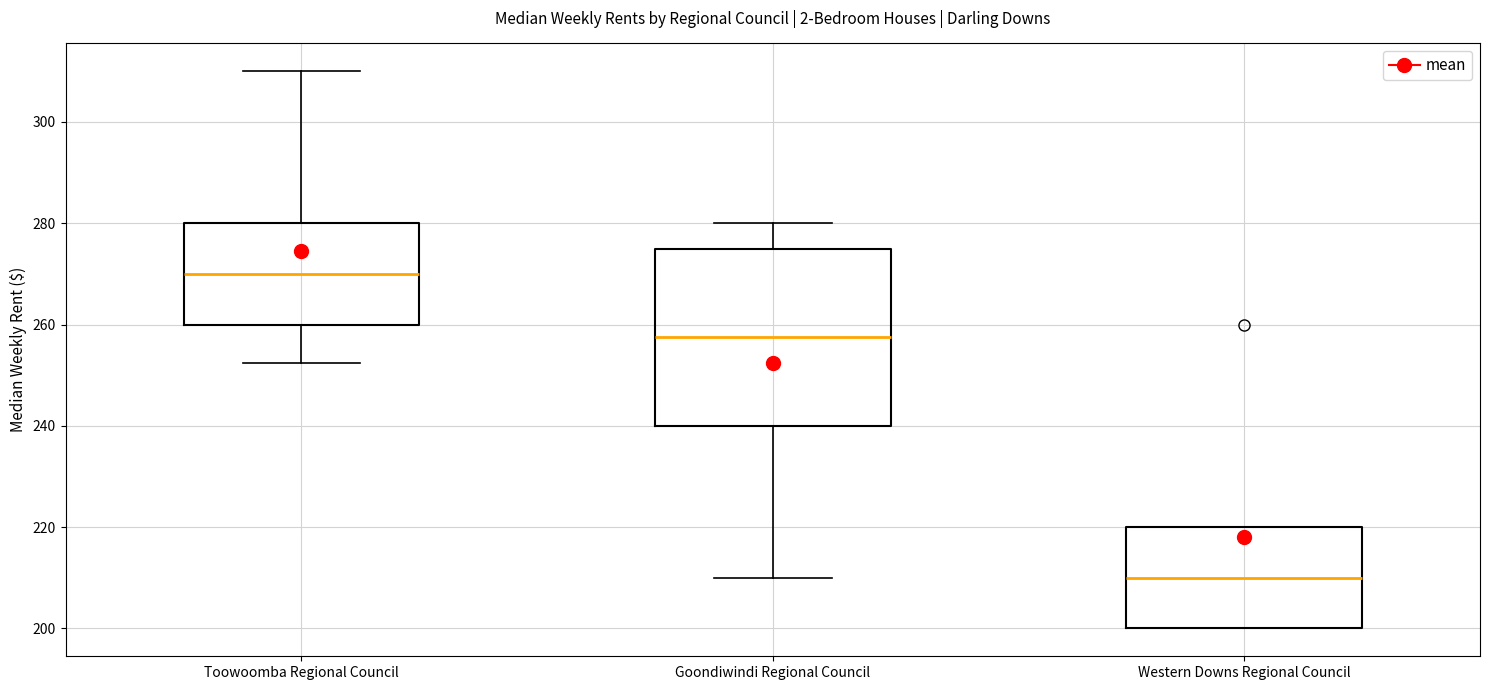

Where is the upper edge of the box for Toowoomba Regional Council on the y-axis? The values are not printed on the chart, so give them approximately, as read against the axis.

280